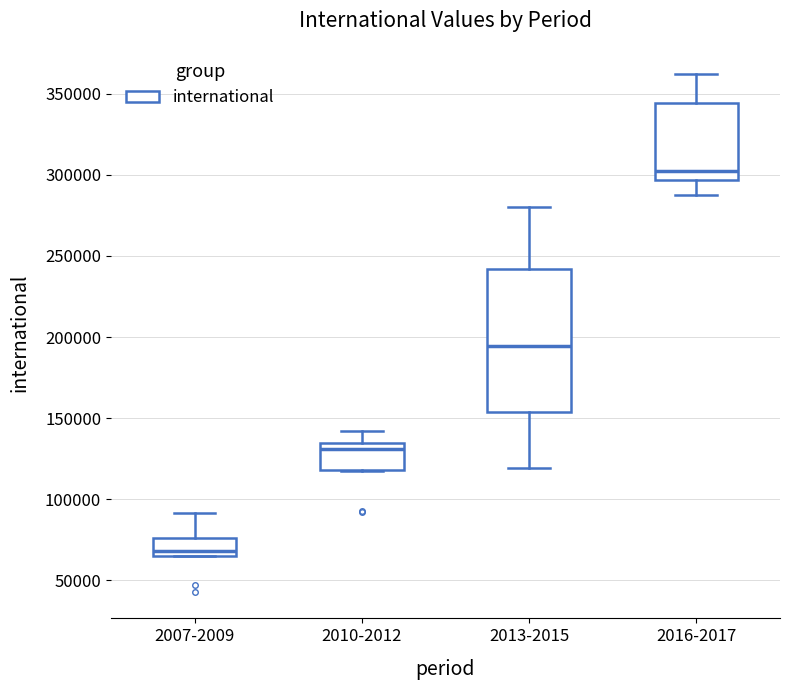

Which box is the tallest, from its lower edge to its upper edge?

2013-2015